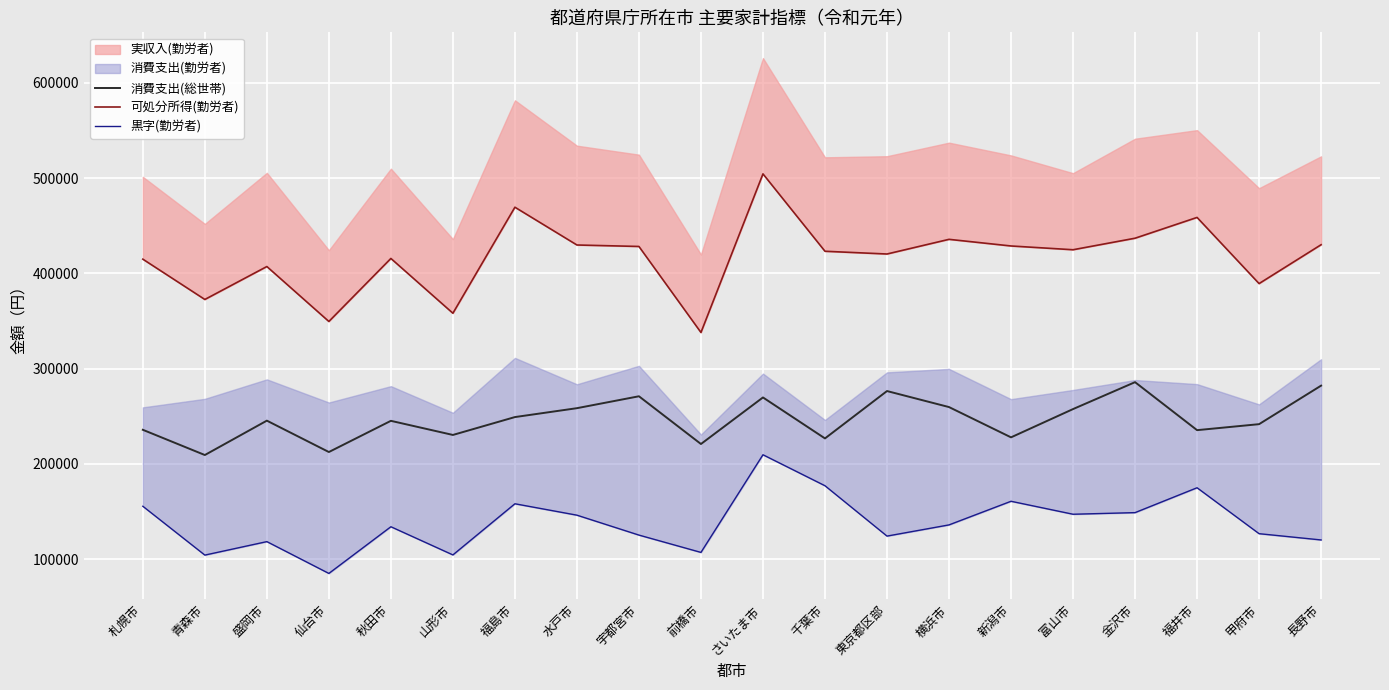

The value of 消費支出(総世帯) at 福島市 is 249189. True or false?

True